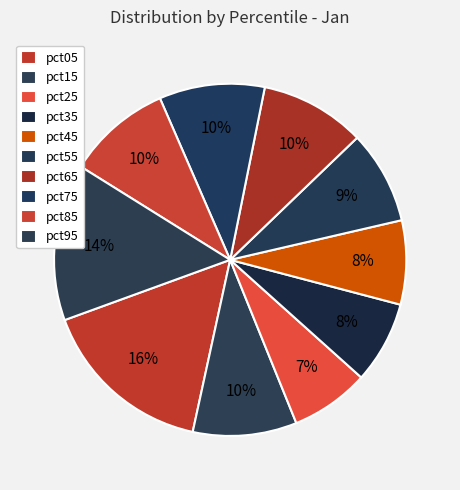

How many slices are in this pie chart?

10